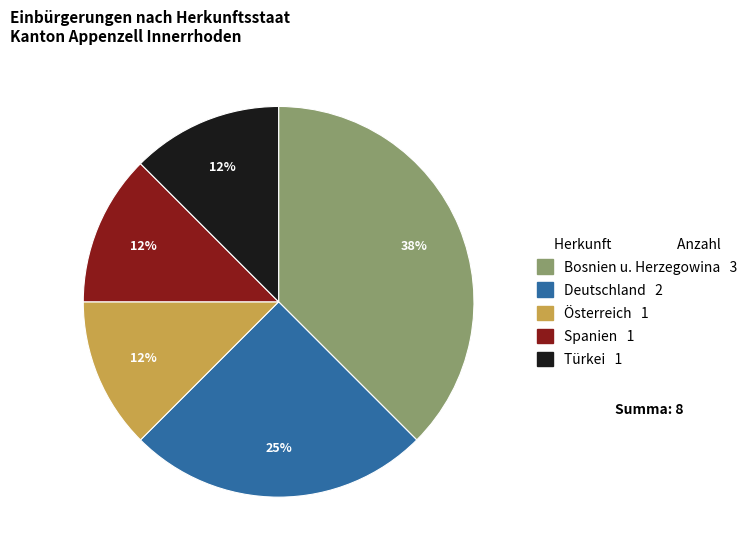

True or false: Bosnien u. Herzegowina accounts for 38% of the total.

True